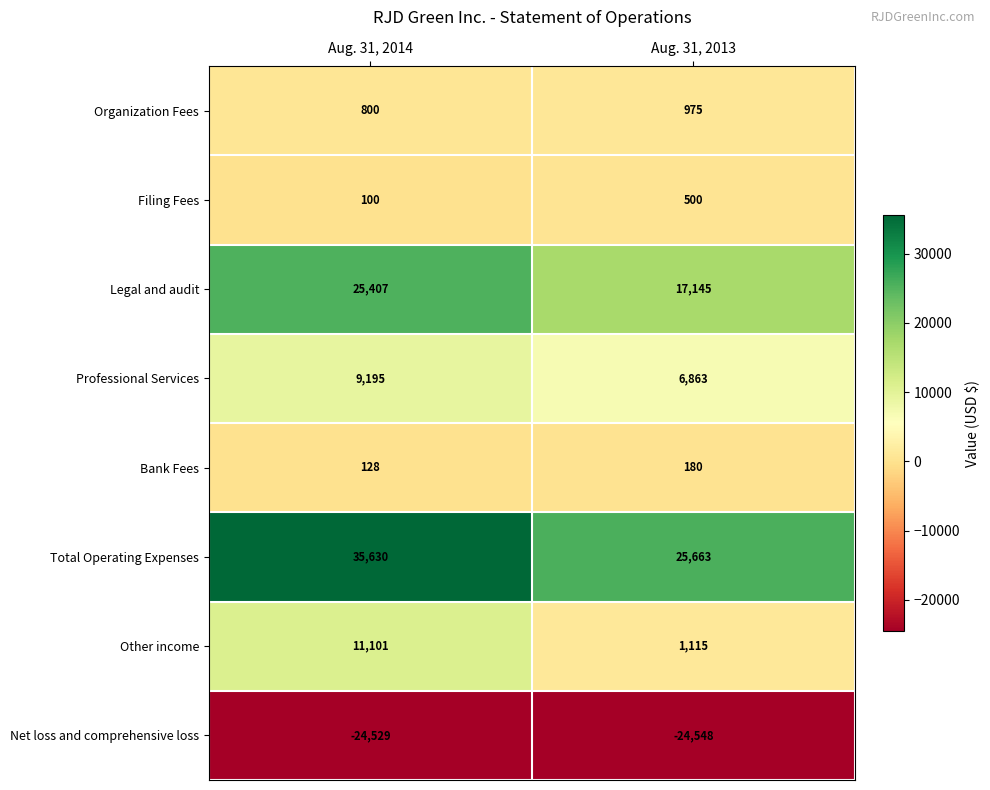

What is the spread (max minus min) of values at Aug. 31, 2013?

50211